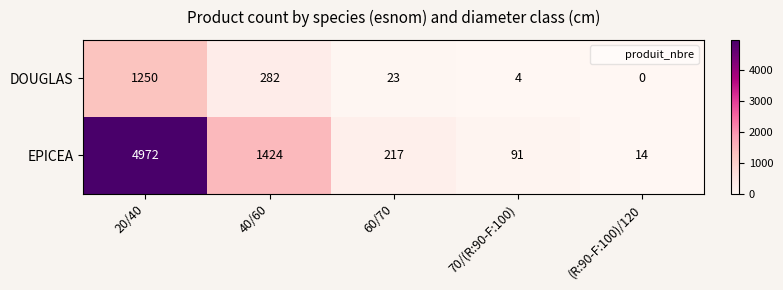

What is the greatest value displayed?

4972